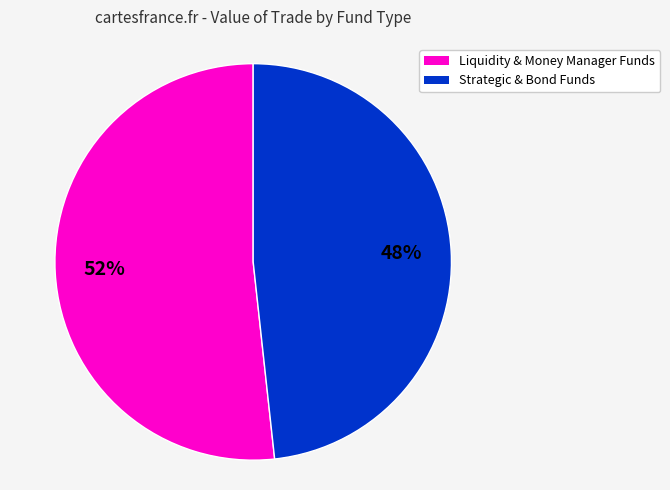

Is there a majority slice in this chart?

Yes